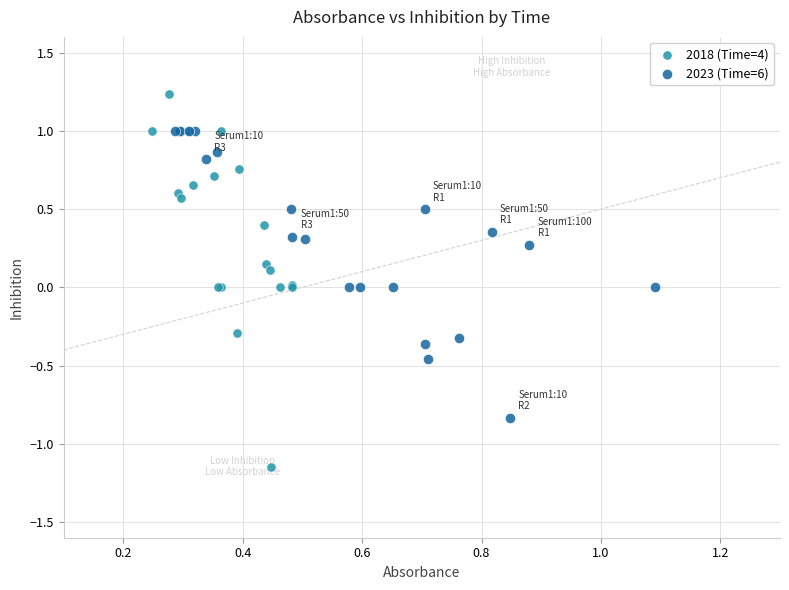

Which series has the widest spread of Y values?

2018 (Time=4)